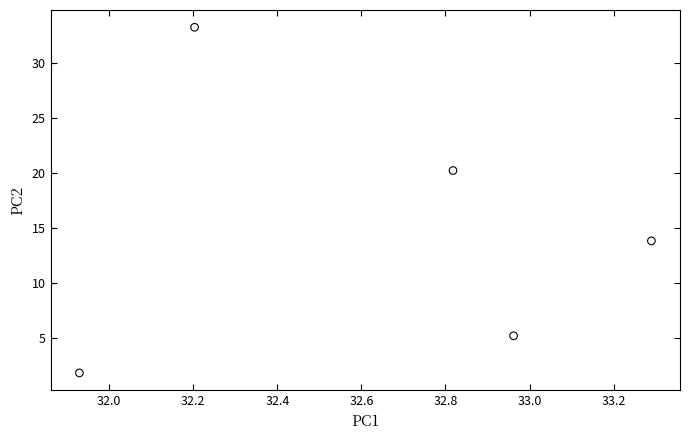

What is the average X value?

32.6